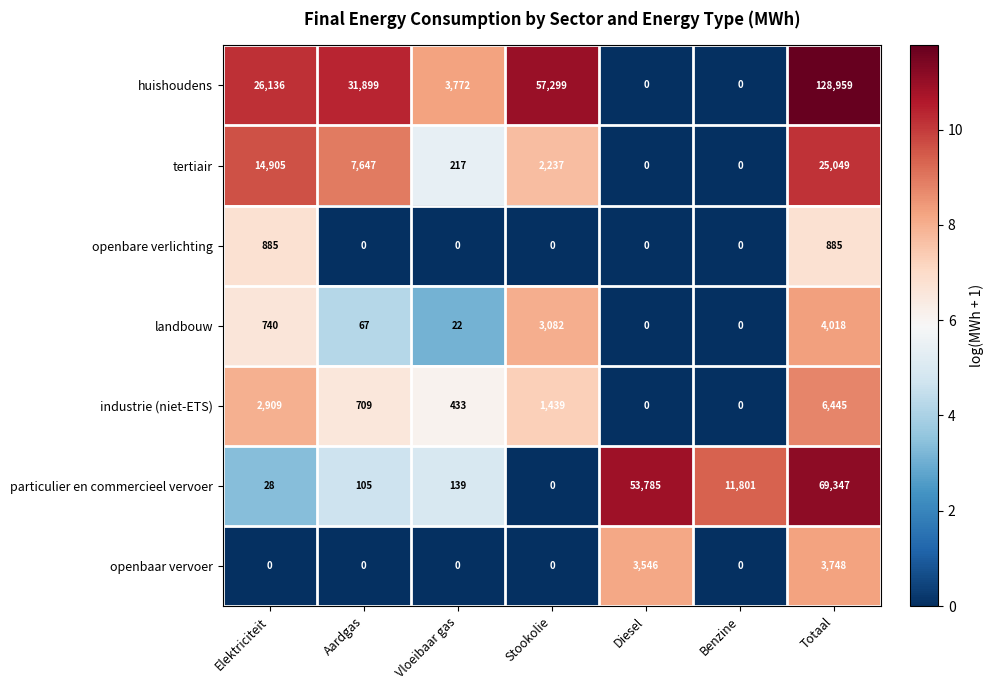

Rank the series by their maximum value, from highest to lowest.

huishoudens, particulier en commercieel vervoer, tertiair, industrie (niet-ETS), landbouw, openbaar vervoer, openbare verlichting